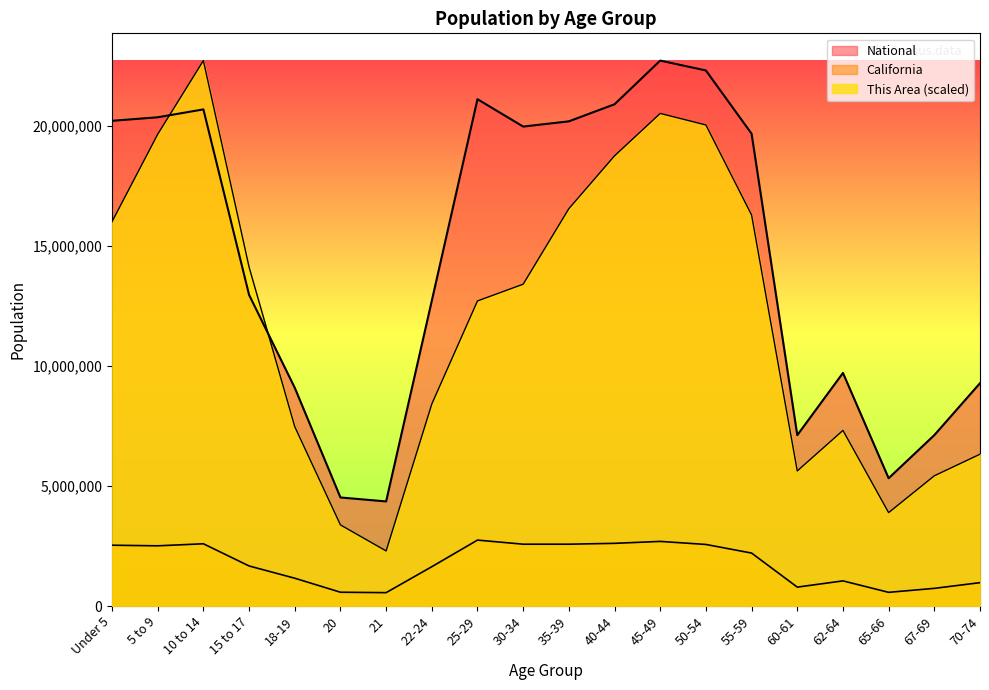

Reading left to right, what are all the values shown in this chart?

This Area: 16001346.9	19641537.1	22708591.0	14111546.0	7466262.5	3376857.3	2292545.3	8411163.0	12701940.4	13398998.1	16543502.9	18743107.2	20508986.7	20028791.4	16280169.9	5622932.2	7311360.8	3888033.0	5421559.9	6319989.9
California: 2531333.0	2505839.0	2590930.0	1666938.0	1157002.0	573642.0	555775.0	1636532.0	2744409.0	2573468.0	2573579.0	2609131.0	2689819.0	2562552.0	2204296.0	786276.0	1045921.0	568817.0	734741.0	971778.0
National: 20201362.0	20348657.0	20677194.0	12954254.0	9086089.0	4519129.0	4354294.0	12712576.0	21101849.0	19962099.0	20179642.0	20890964.0	22708591.0	22298125.0	19664805.0	7113727.0	9704197.0	5319902.0	7115361.0	9278166.0